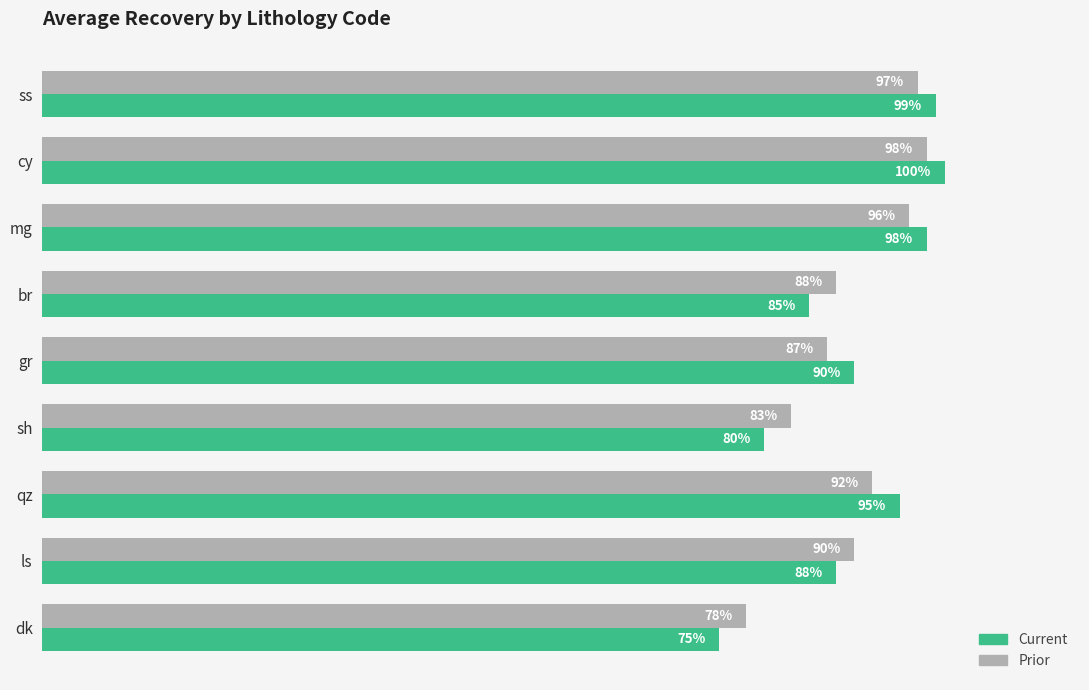

List the series in order of their peak value, lowest first.

Prior, Current